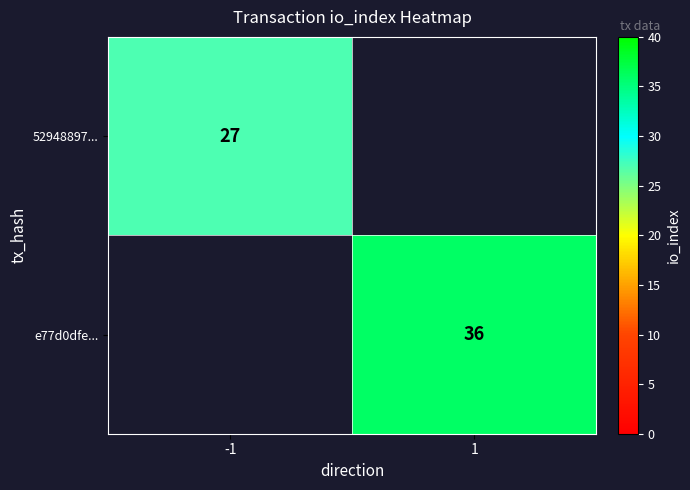

Count the number of categories in the chart.

2